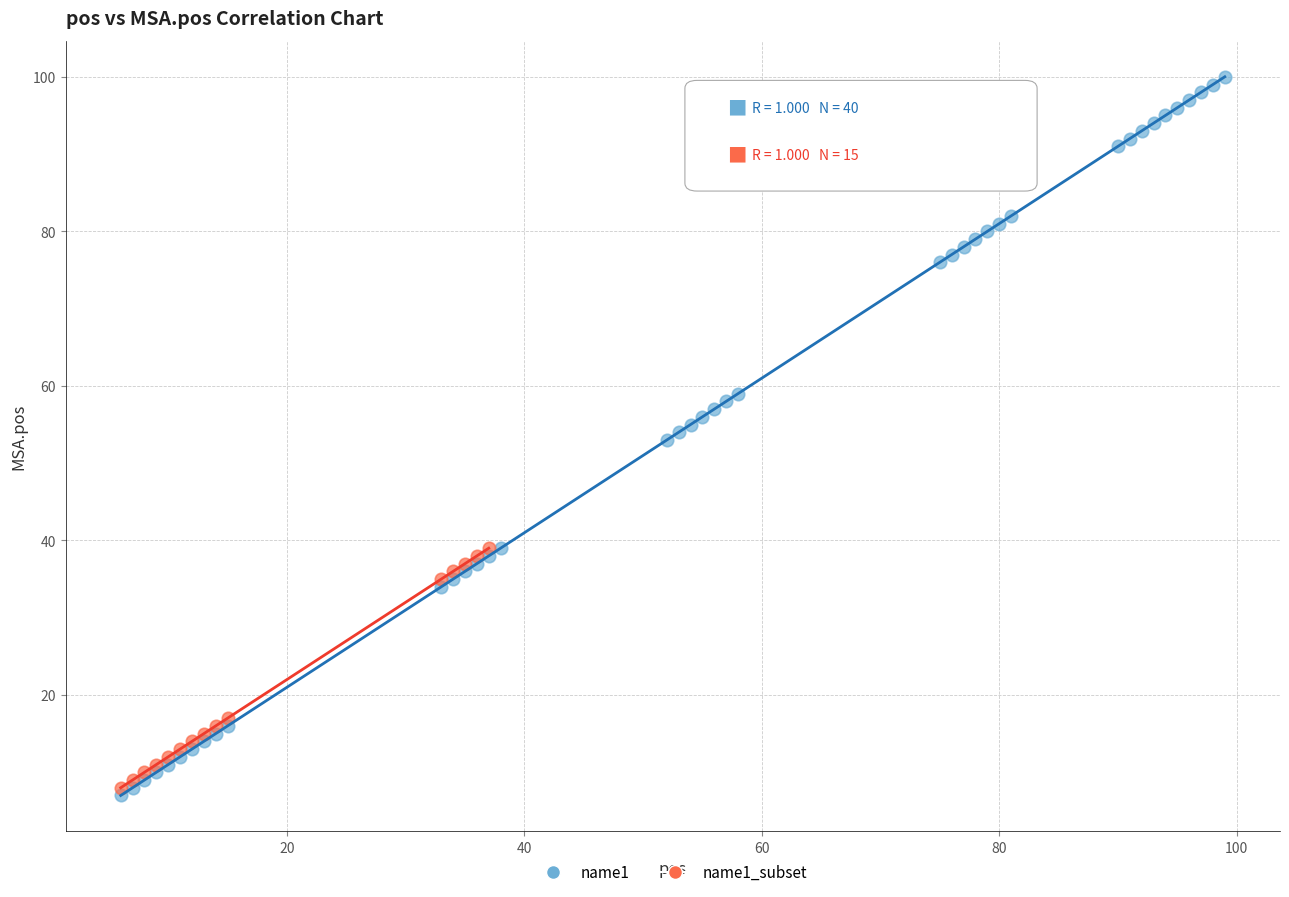

Which series has the widest spread of Y values?

name1